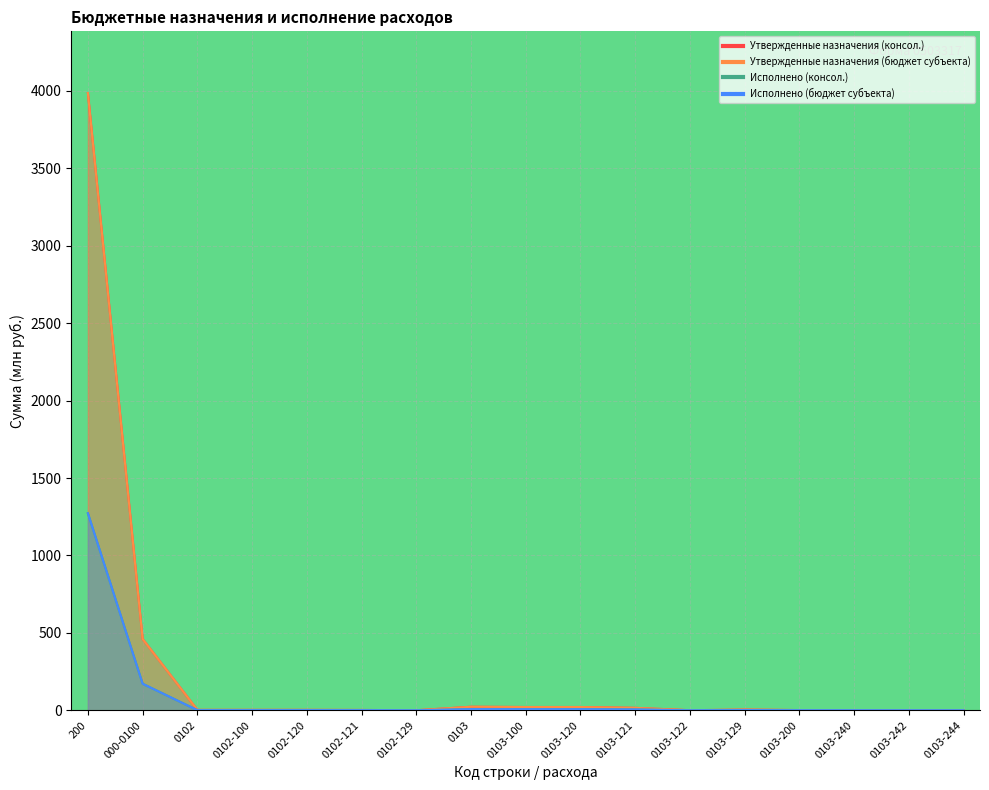

What is the difference between the second highest and minimum values in the Исполнено (бюджет субъекта) series?

171.6